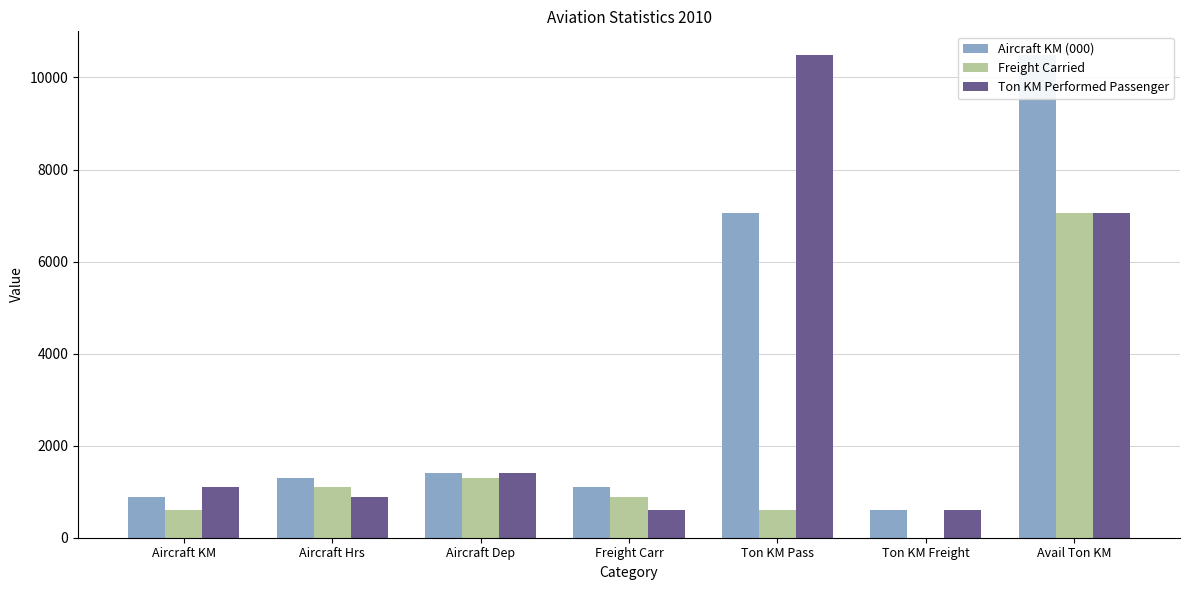

What is the lowest value of the Ton KM Performed Passenger series?

606